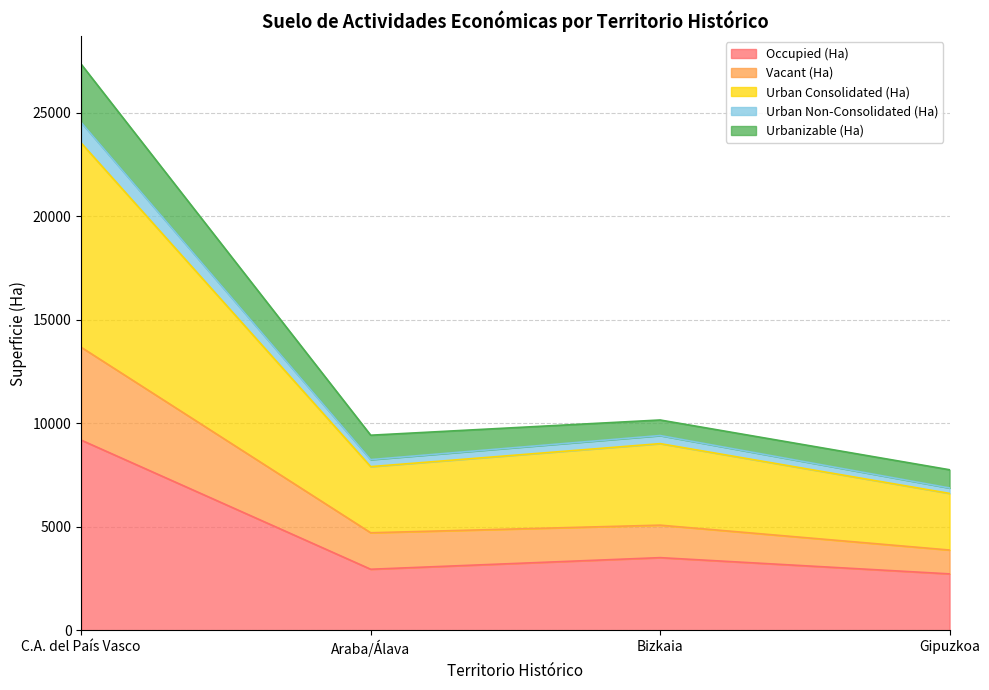

True or false: Occupied (Ha) has a value of 9183.1 at C.A. del País Vasco.

True